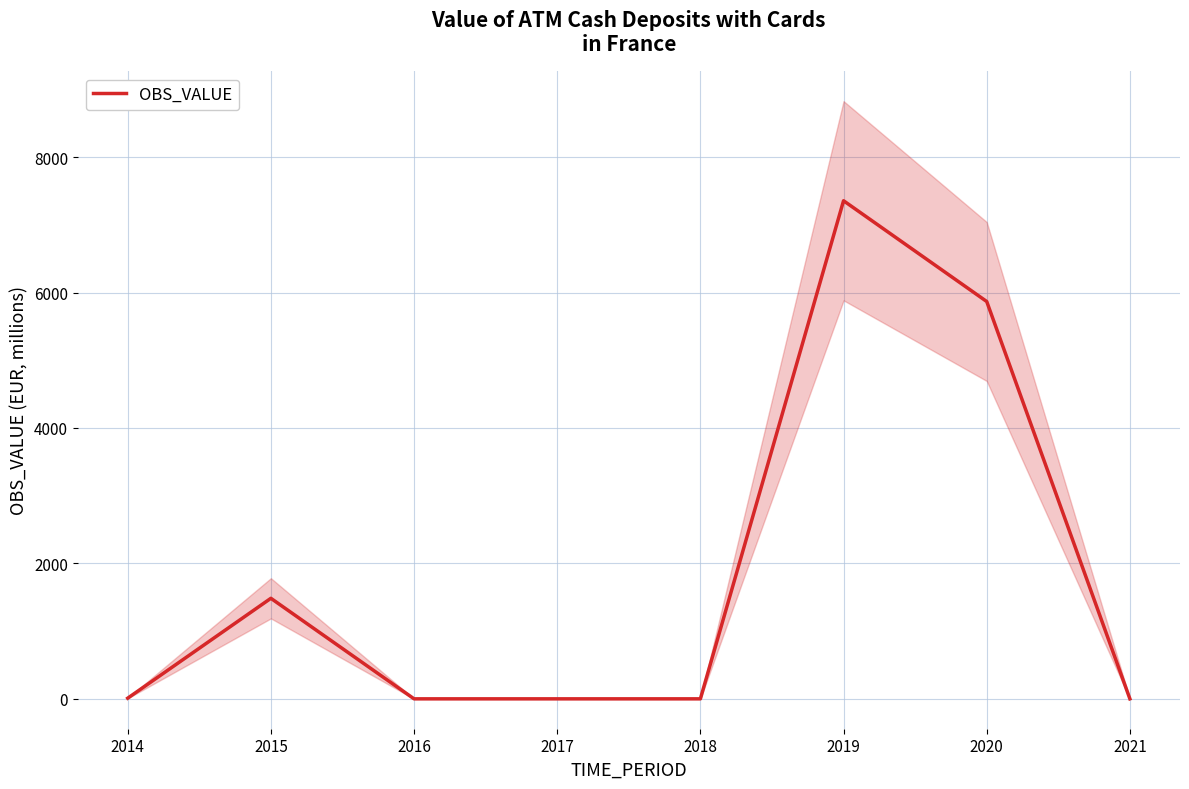

True or false: there are more than 1 points higher than both neighbors.

True